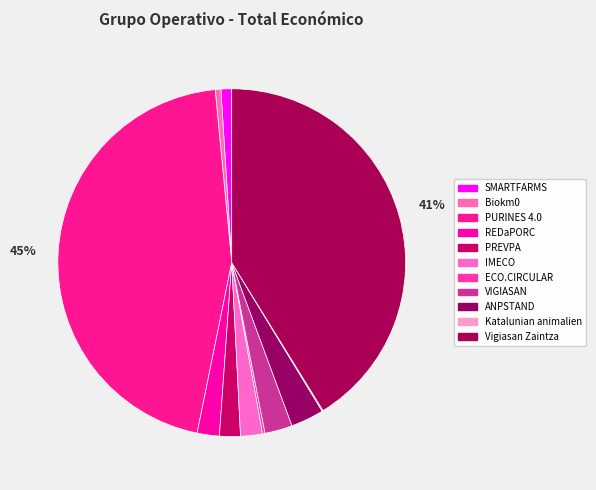

Does any single category account for the majority?

No